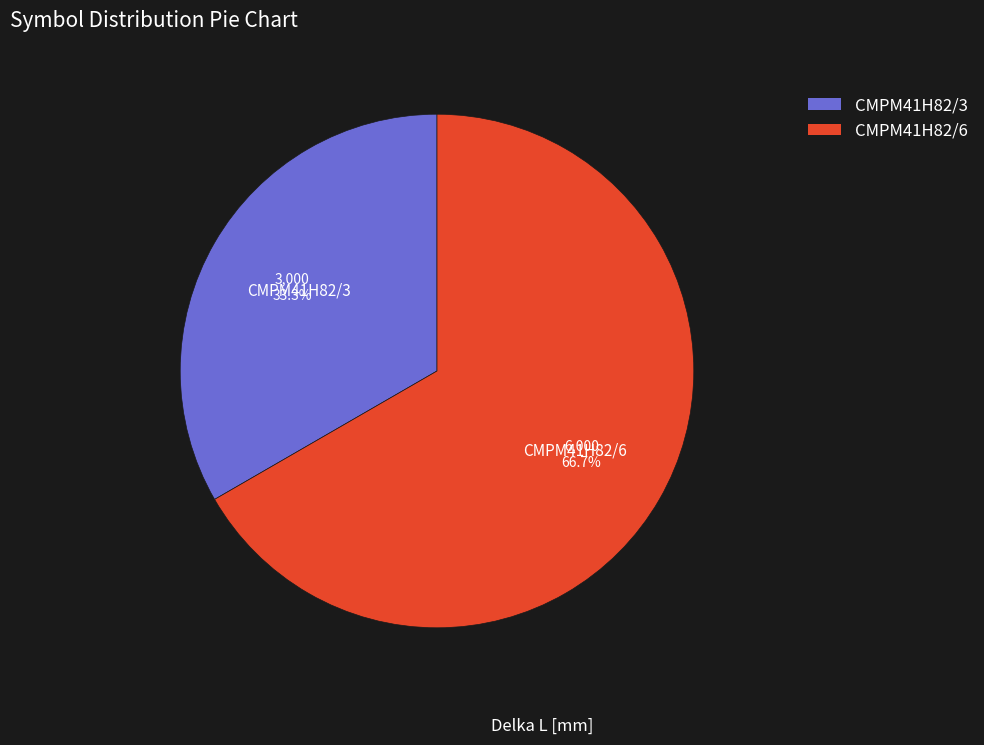

What is the majority slice?

CMPM41H82/6